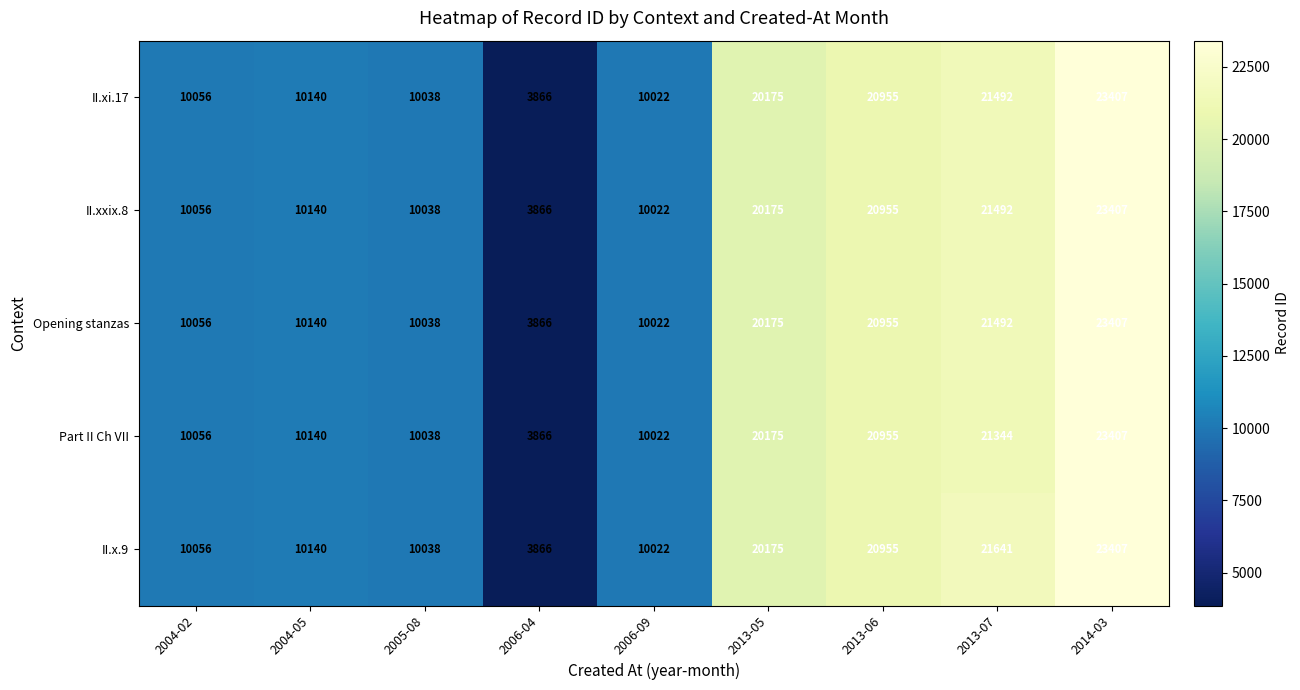

Is it true that II.xxix.8 equals 4482 at 2013-07?

False